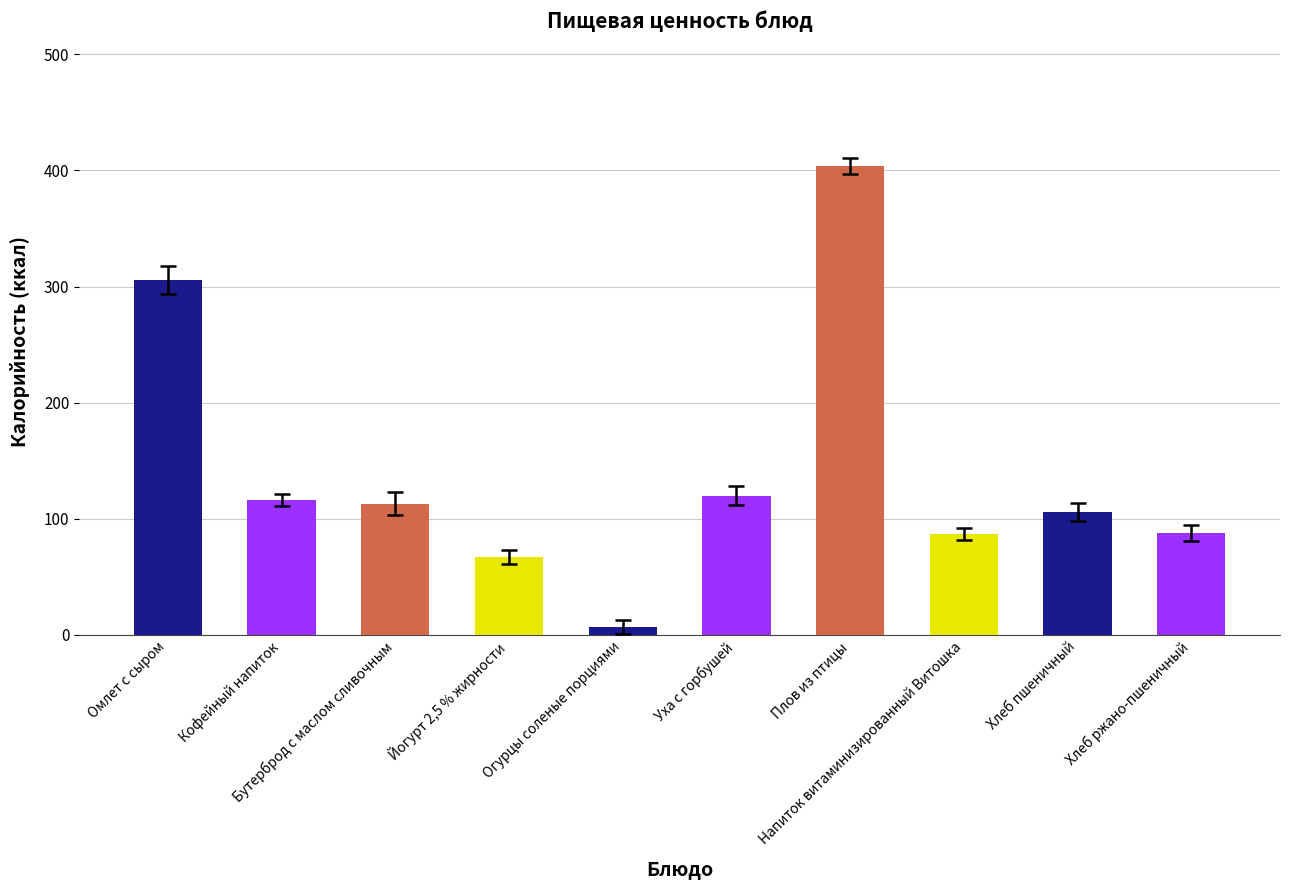

How many data points in Калорийность are less than 113?

5